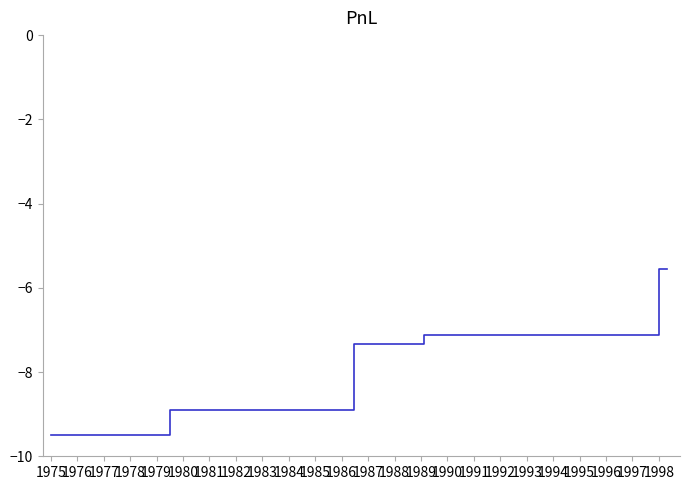

What is the difference between the maximum and minimum values?

4.0